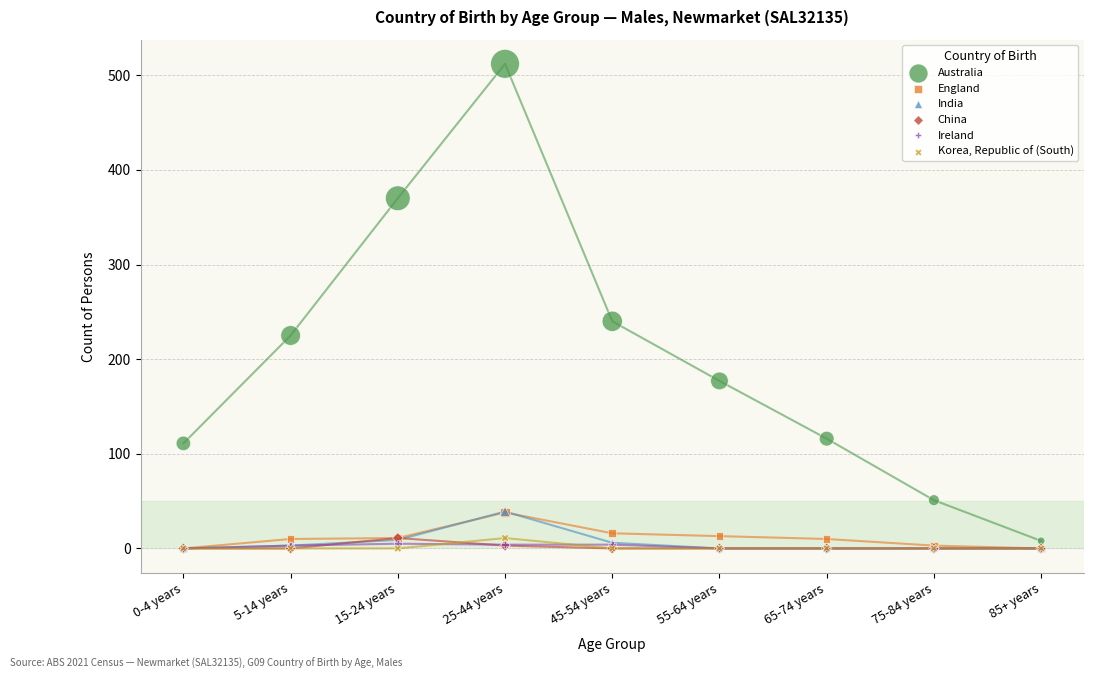

Across all series, what Y value is closest to 256?

240